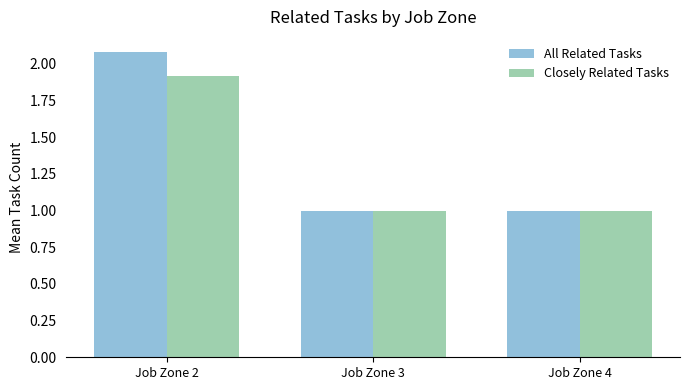

How many bars are there in each group?

2